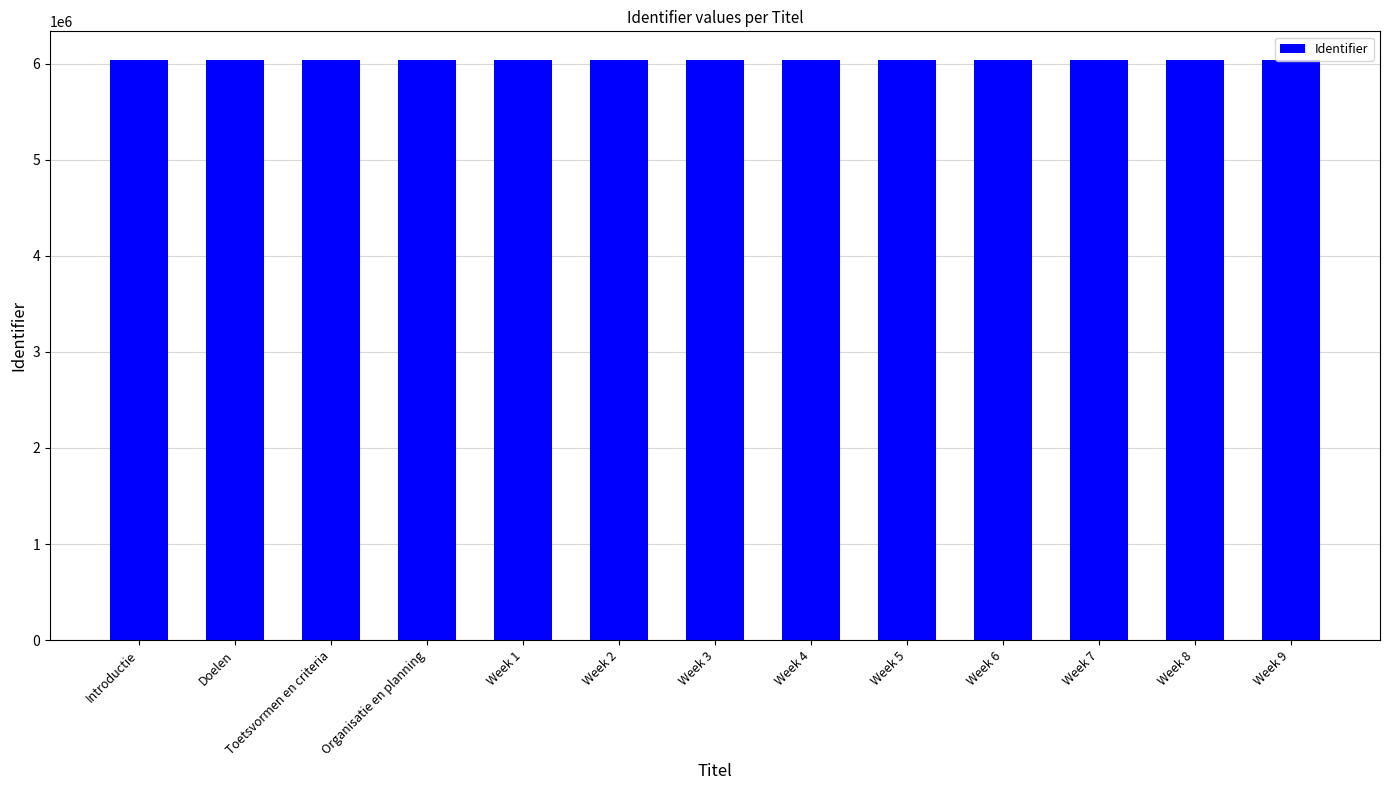

Approximately how many times larger is the value at Introductie compared to Organisatie en planning?

1.0